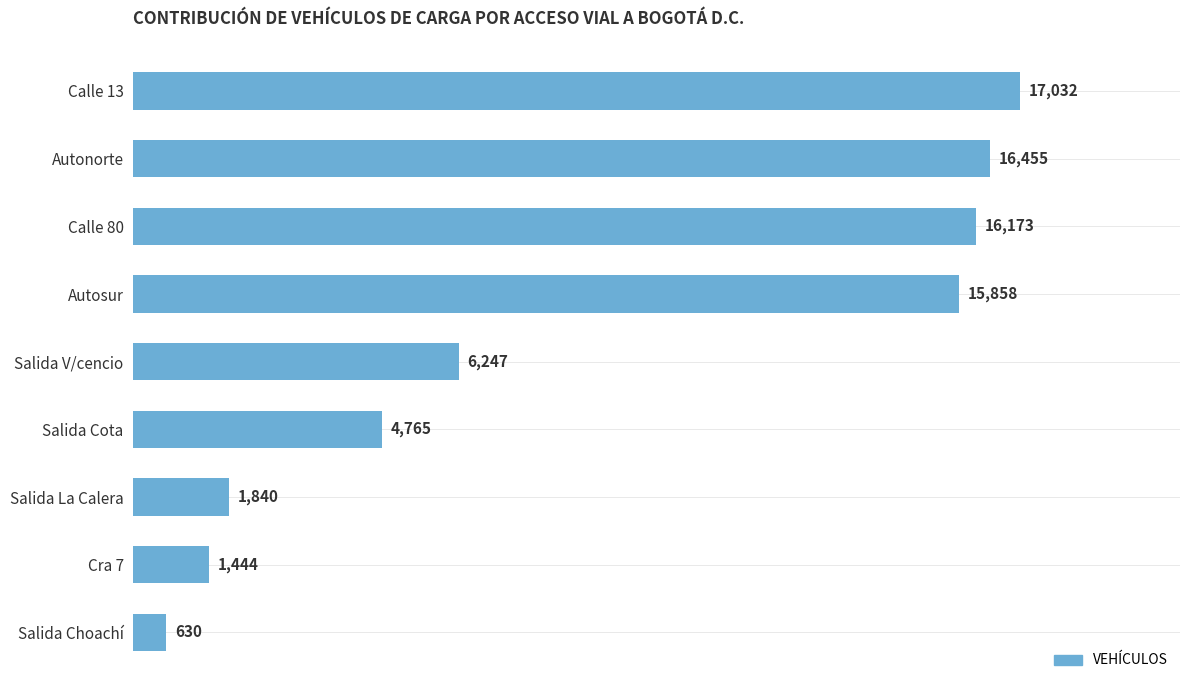

What is the sum of the values at Calle 13 and Salida La Calera?

18872